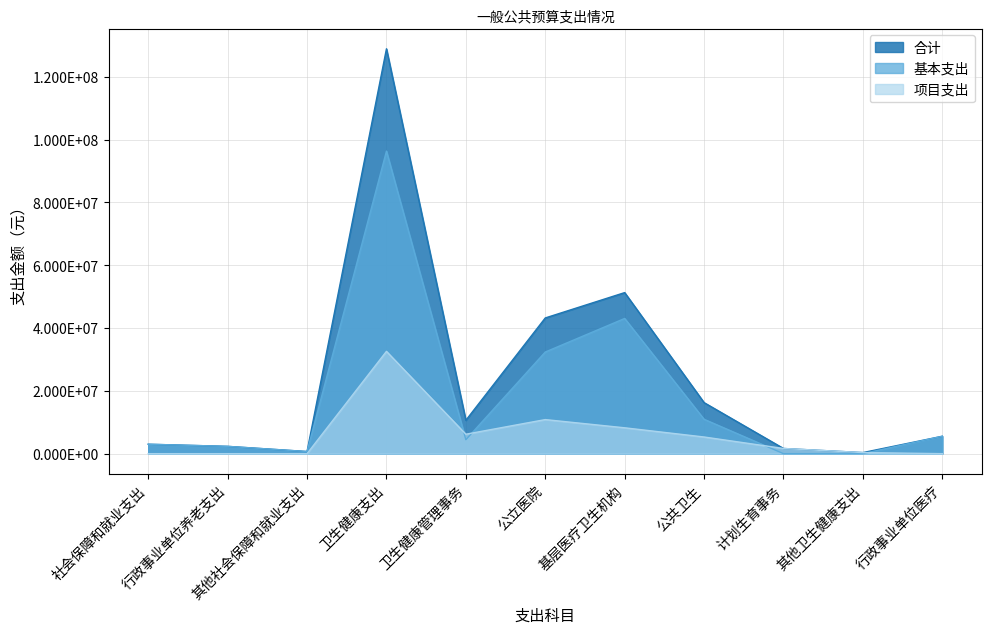

How many intersections are there between 基本支出 and 项目支出?

4